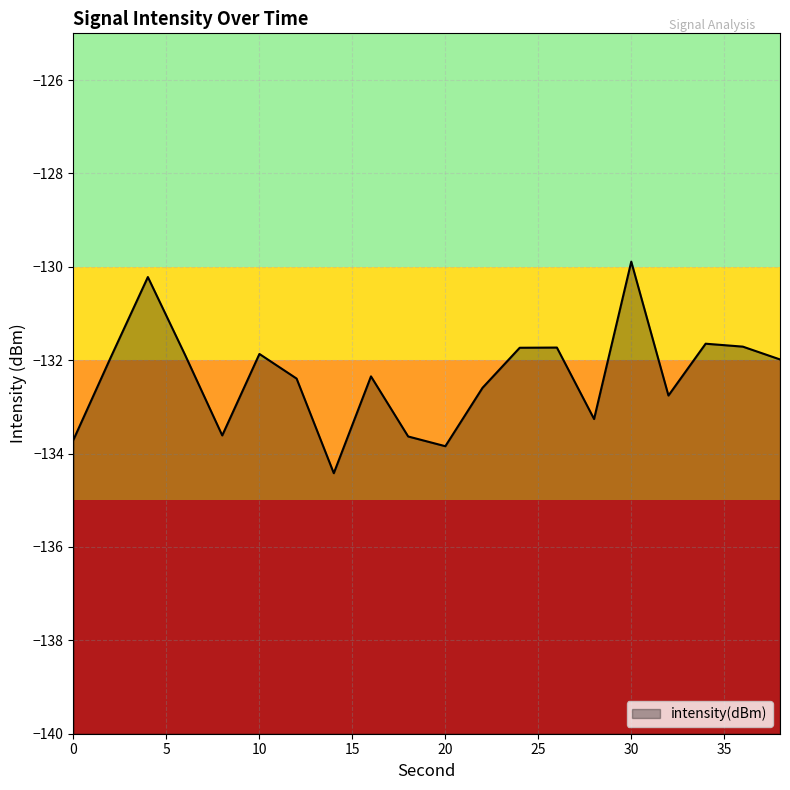

Reading left to right, list all the values displayed in this chart.

-133.7	-131.9	-130.2	-131.9	-133.6	-131.9	-132.4	-134.4	-132.3	-133.6	-133.8	-132.6	-131.7	-131.7	-133.3	-129.9	-132.8	-131.6	-131.7	-132.0